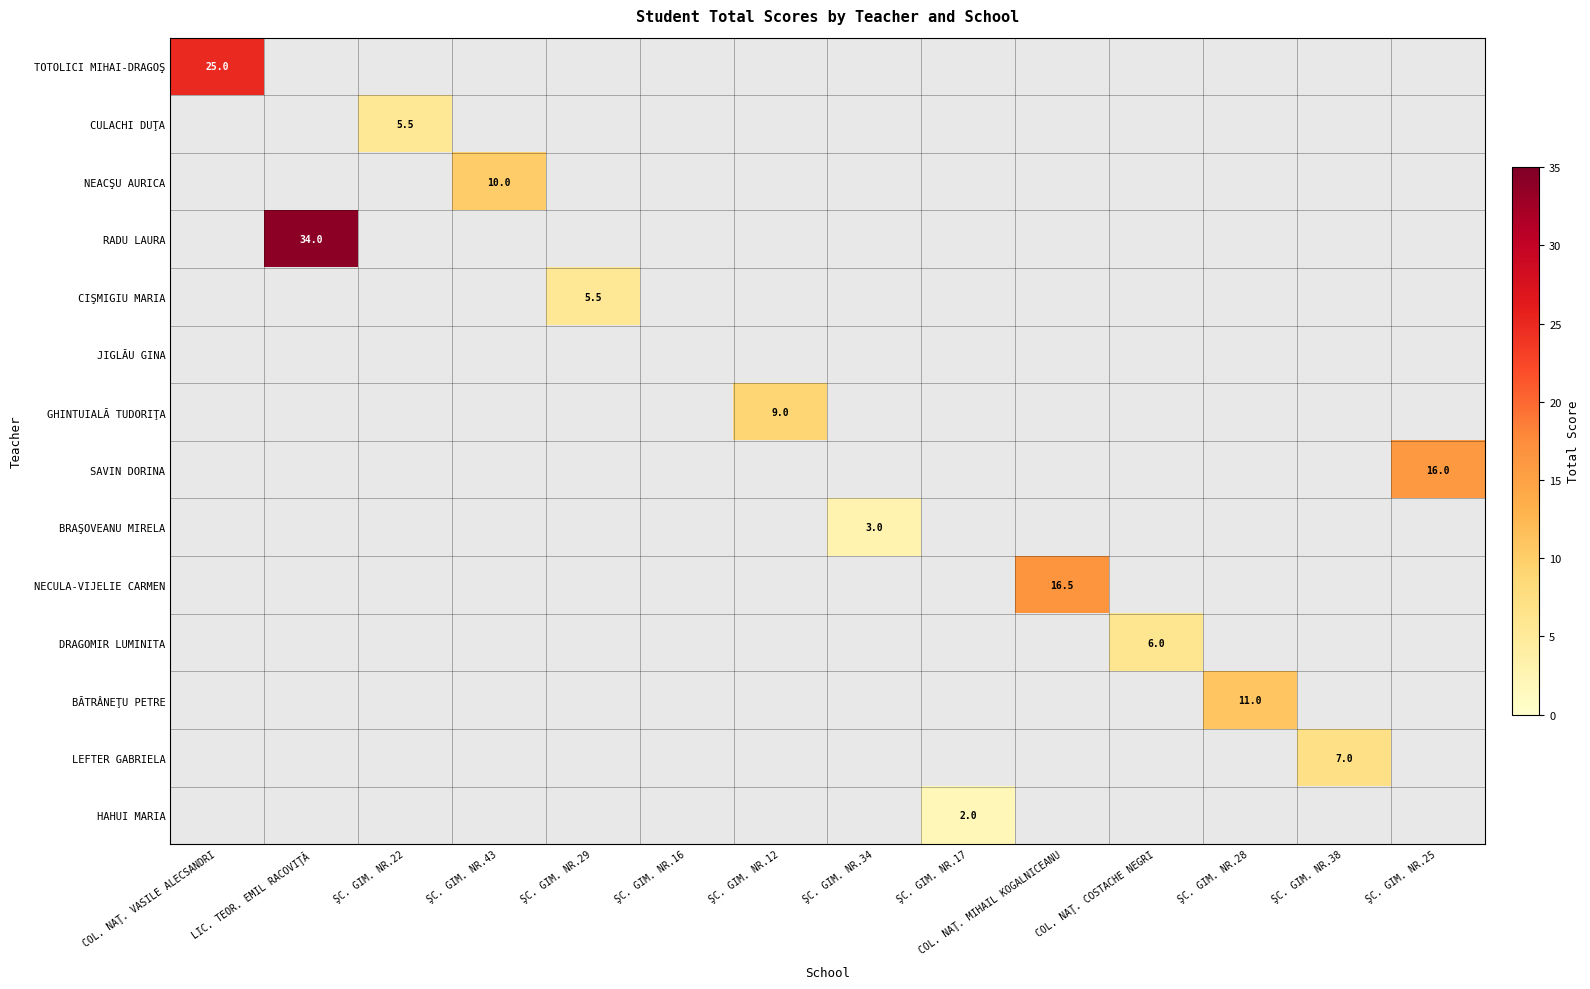

Which series has the largest range (max minus min)?

TOTOLICI MIHAI-DRAGOŞ